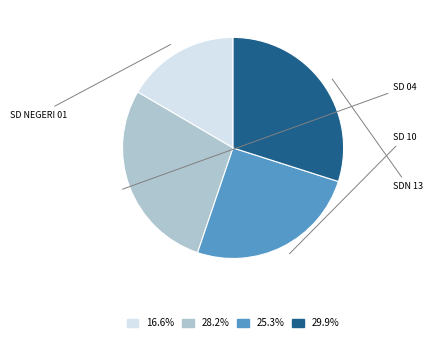

How many segments does this pie chart have?

4